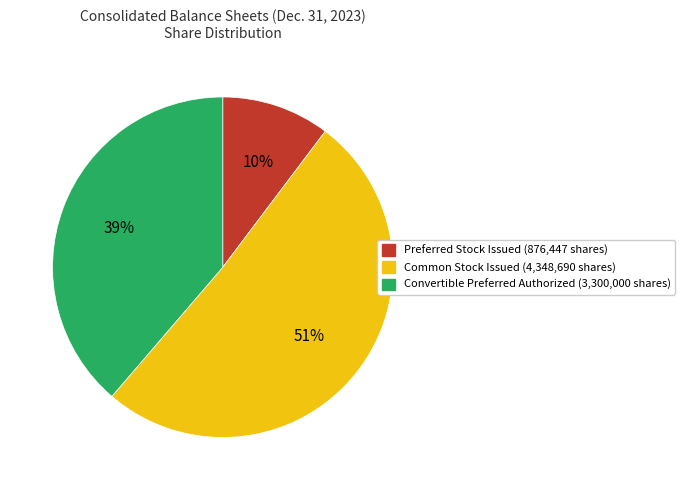

Count the number of slices in the pie.

3